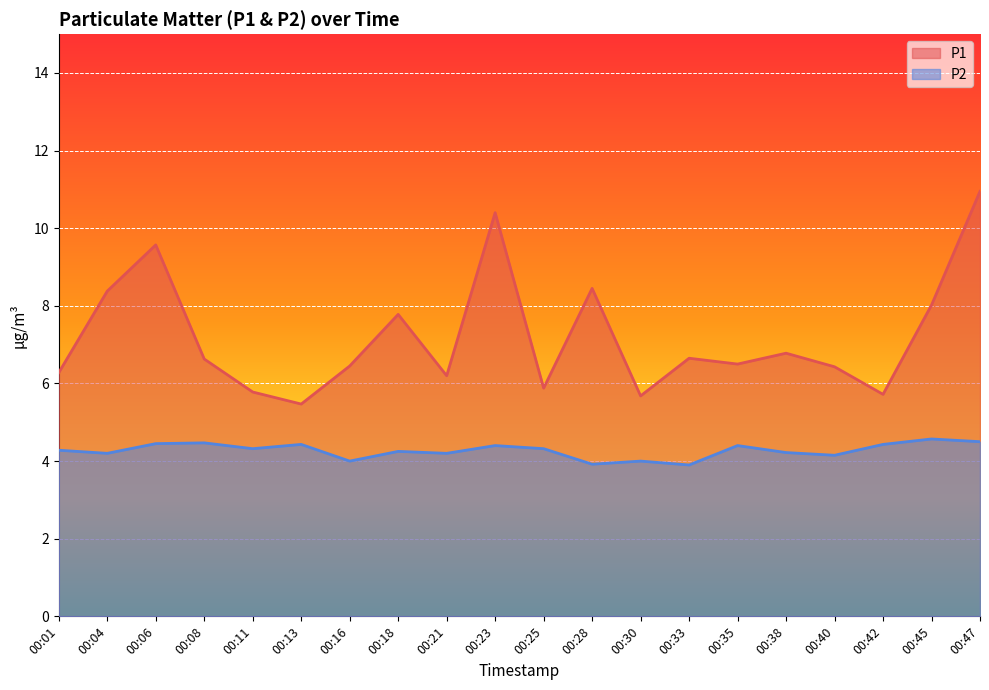

True or false: P1 and P2 intersect in this chart.

False